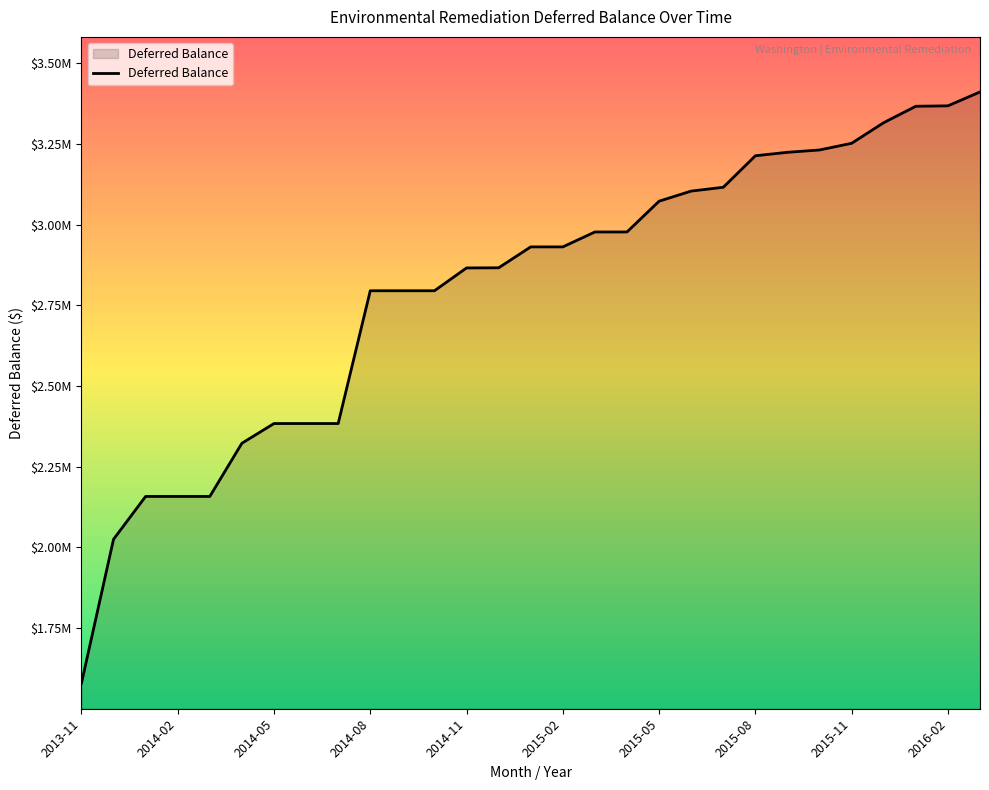

At which label does the data first exceed 2930954?

2015-01